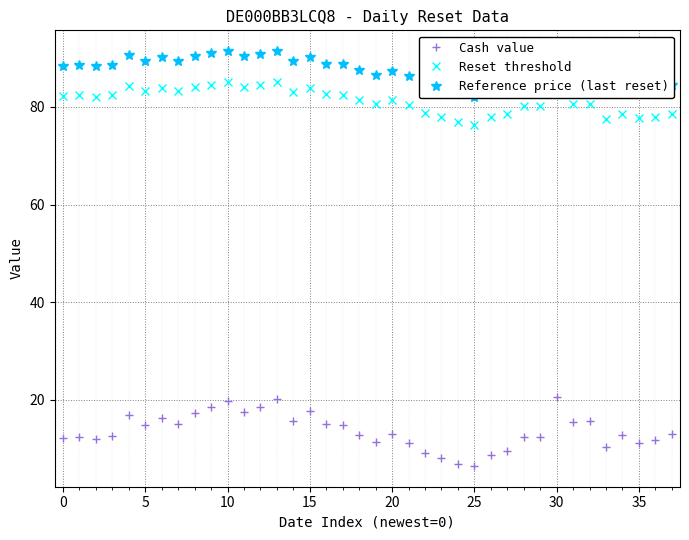

How many interior local valleys does the Reset threshold series have?

11